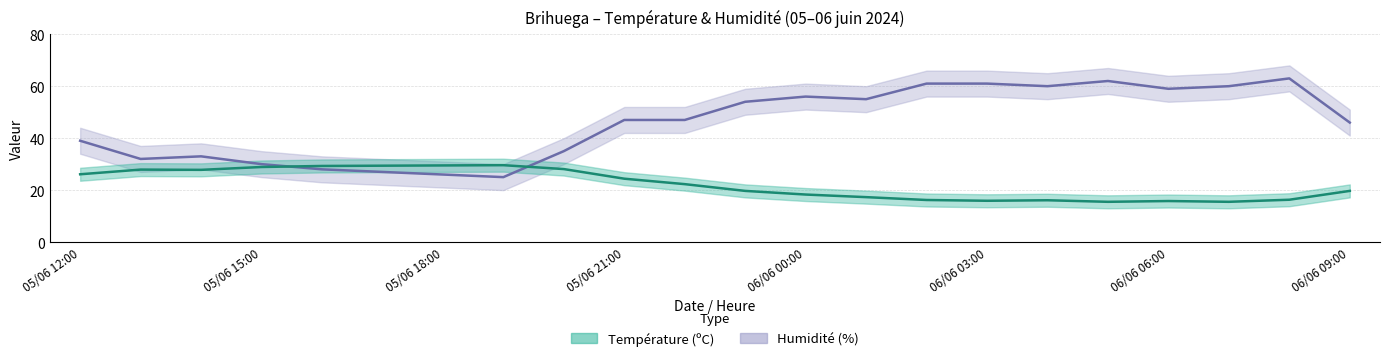

At 05/06 12:00, list the series in order from smallest to largest.

Température (ºC), Humidité (%)